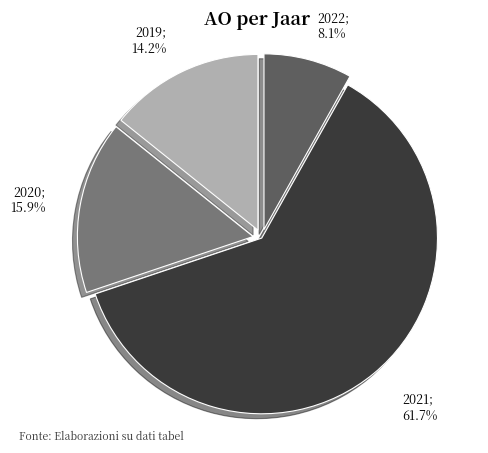

Is there a majority slice in this chart?

Yes